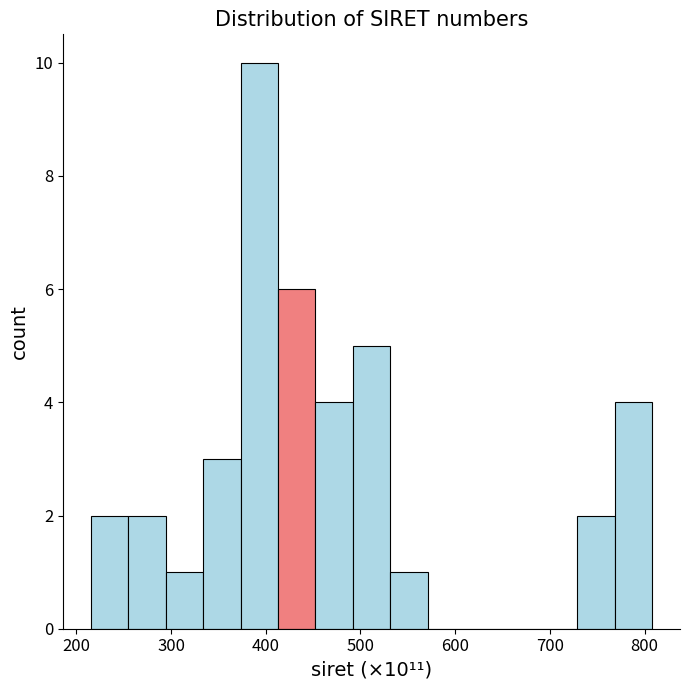

Read against the x-axis, roughly where is the centre of the tallest bar?

390